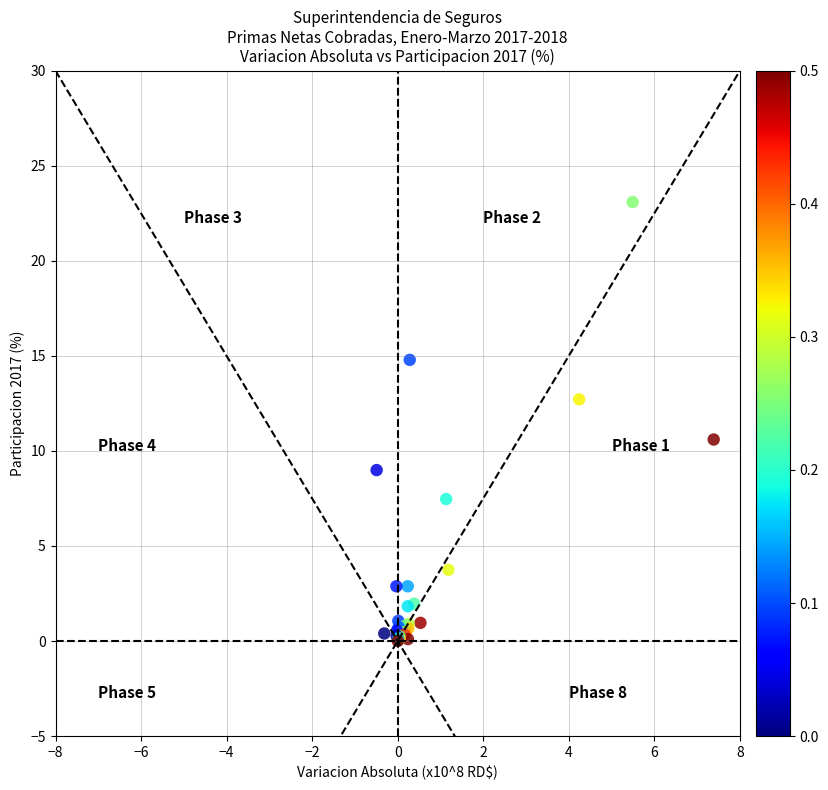

What Y value in the scatter plot is closest to 11?

10.6